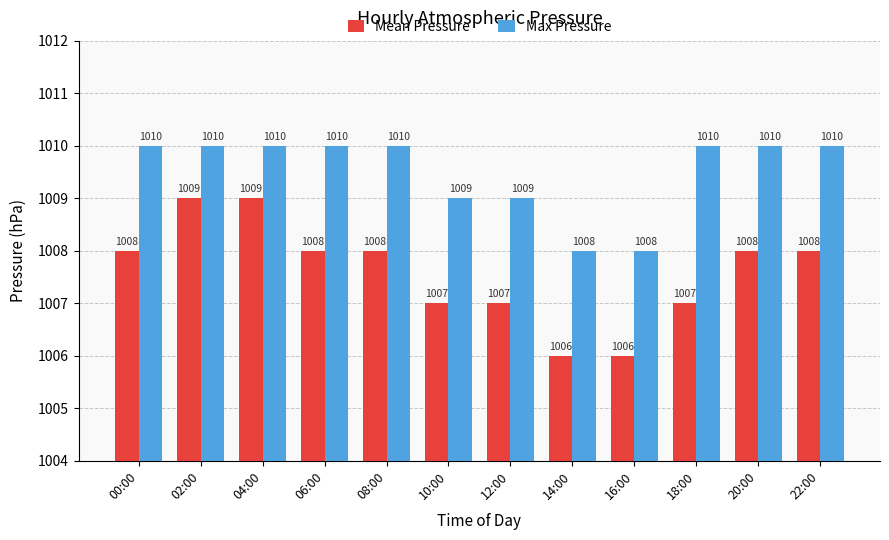

Which series has the largest total across all categories?

Max Pressure